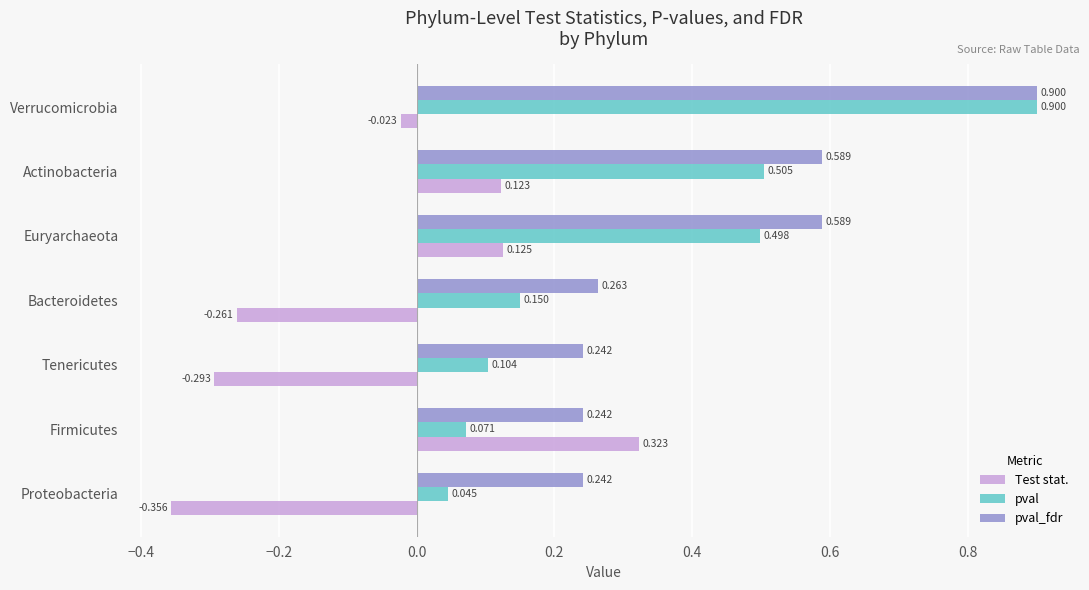

At which label does pval reach its minimum?

Proteobacteria